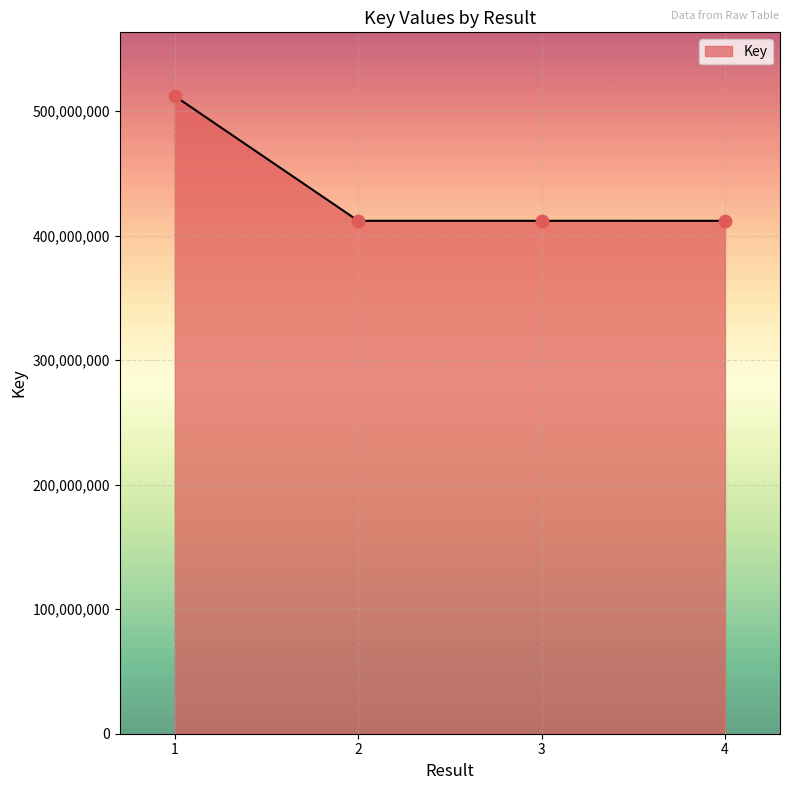

Which has a higher value, 1 or 2?

1